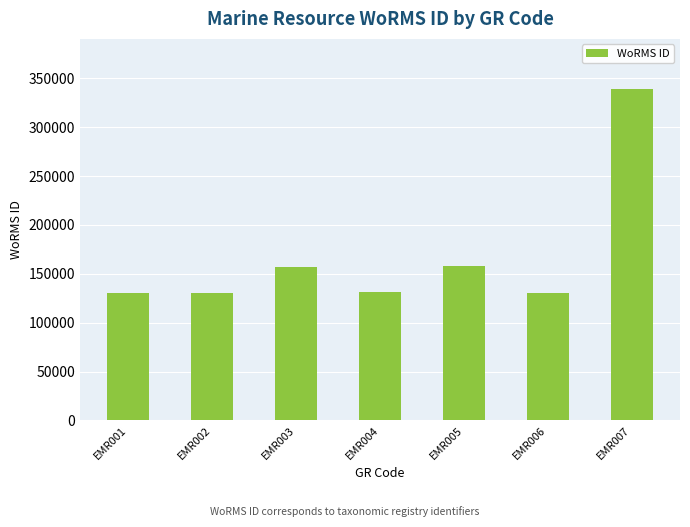

What is the greatest value displayed?

339374